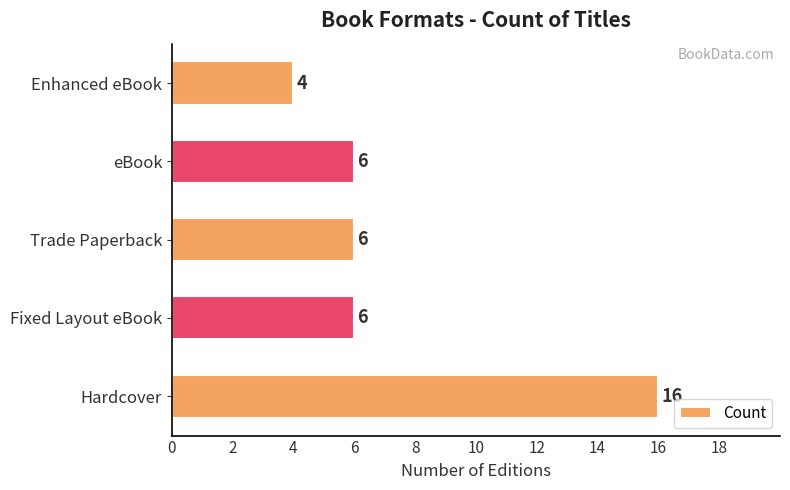

What is the minimum value shown in the chart?

4